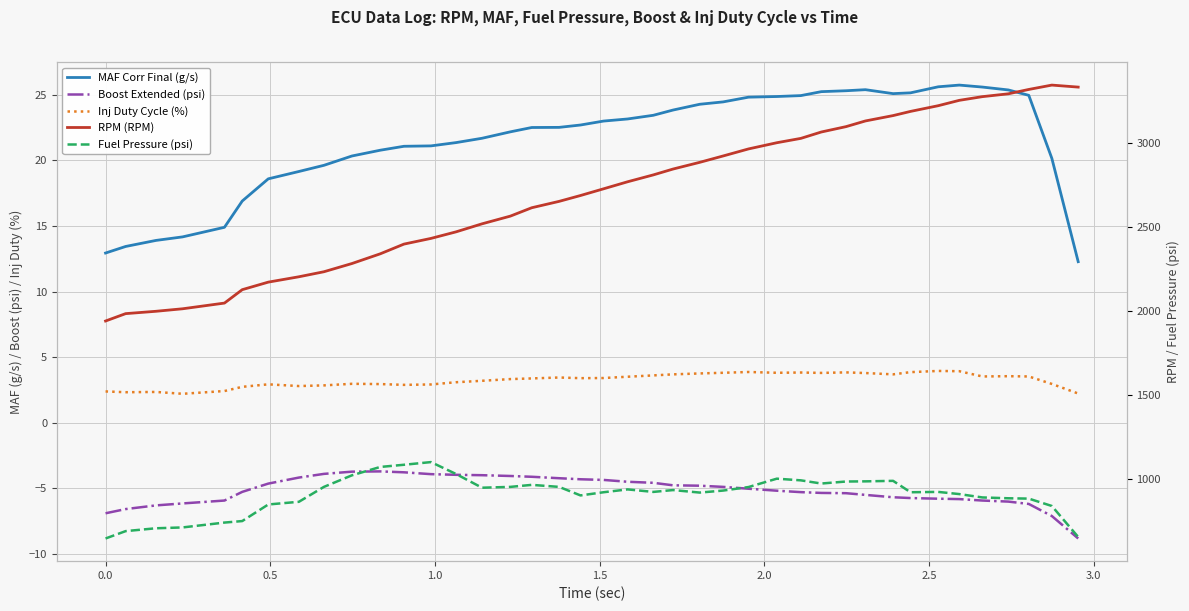

How many interior local valleys does the Inj Duty Cycle (%) series have?

9